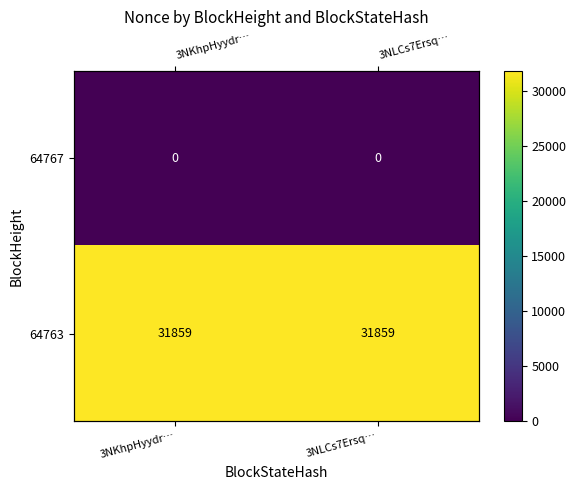

At which label is 64767 closest to 0?

3NKhpHyydr…